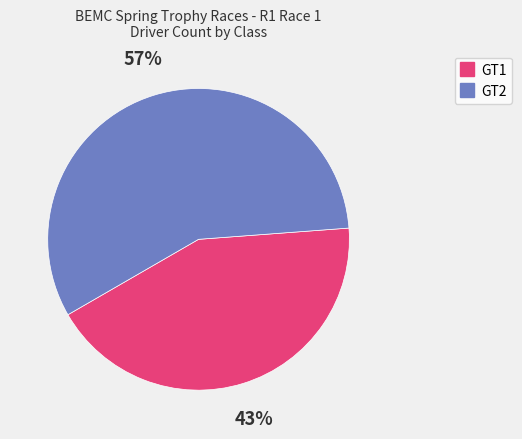

Which slice is the largest?

GT2